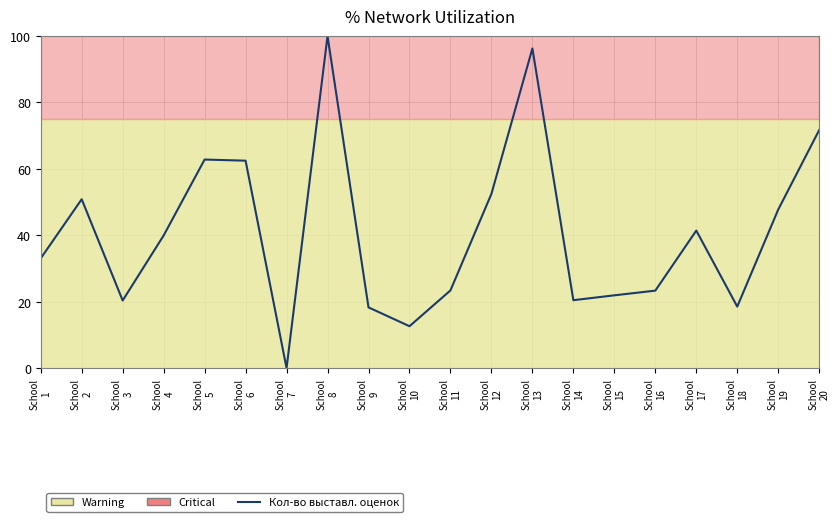

Rank the categories by value from highest to lowest.

School
8, School
13, School
20, School
5, School
6, School
12, School
2, School
19, School
17, School
4, School
1, School
11, School
16, School
15, School
14, School
3, School
18, School
9, School
10, School
7